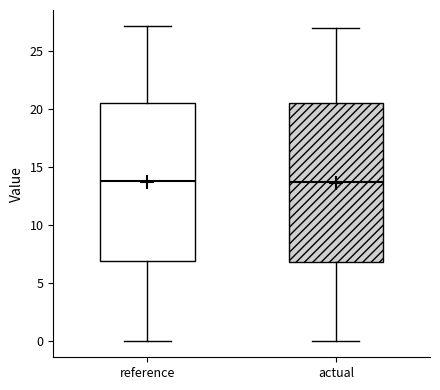

Reading left to right, read every box against the y-axis: the position of its median line, the range the box covers, and the ends of its whiskers. The values are not printed on the chart, so give them approximately, as read against the axis.

reference: median 14.0, box 7.0 to 20.5, whiskers 0.0 to 27.0
actual: median 13.5, box 7.0 to 20.5, whiskers 0.0 to 27.0